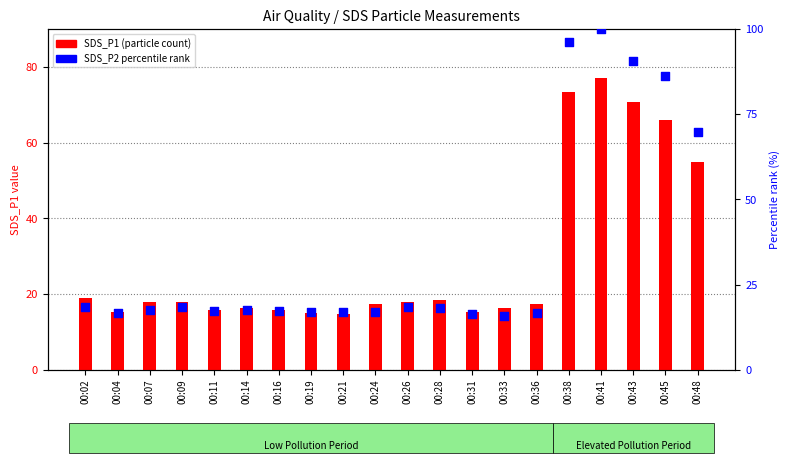

What is the total value across all series at 00:16?

33.1